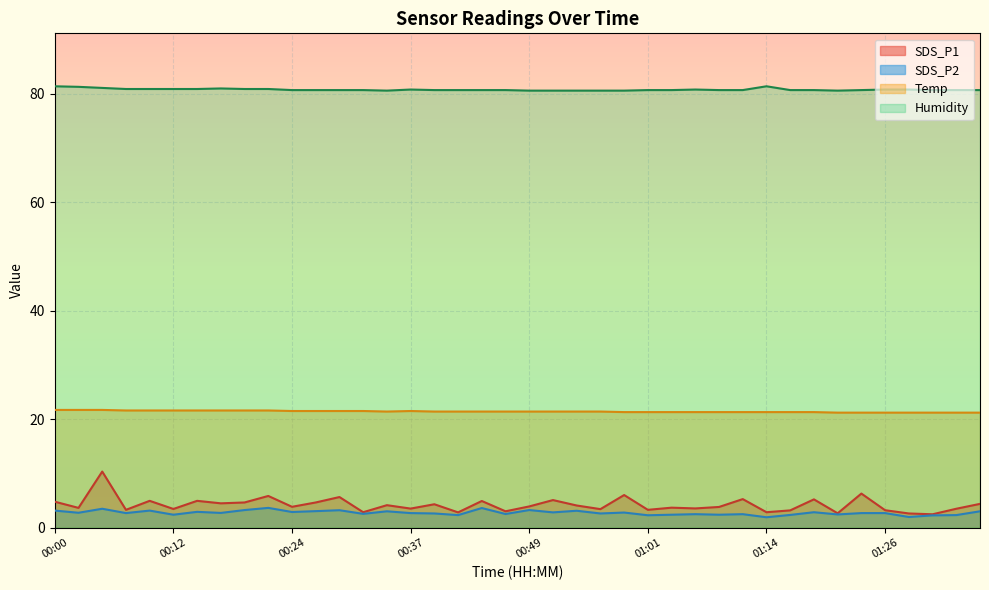

True or false: SDS_P1 and SDS_P2 intersect in this chart.

False